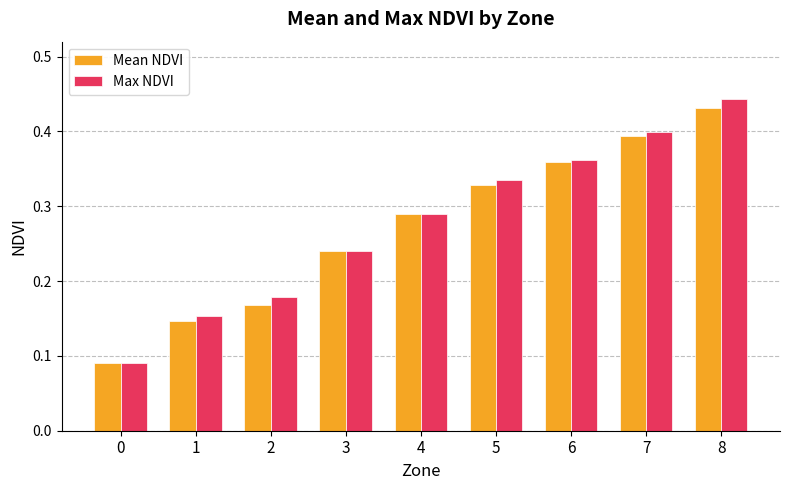

Count the number of data series in this chart.

2